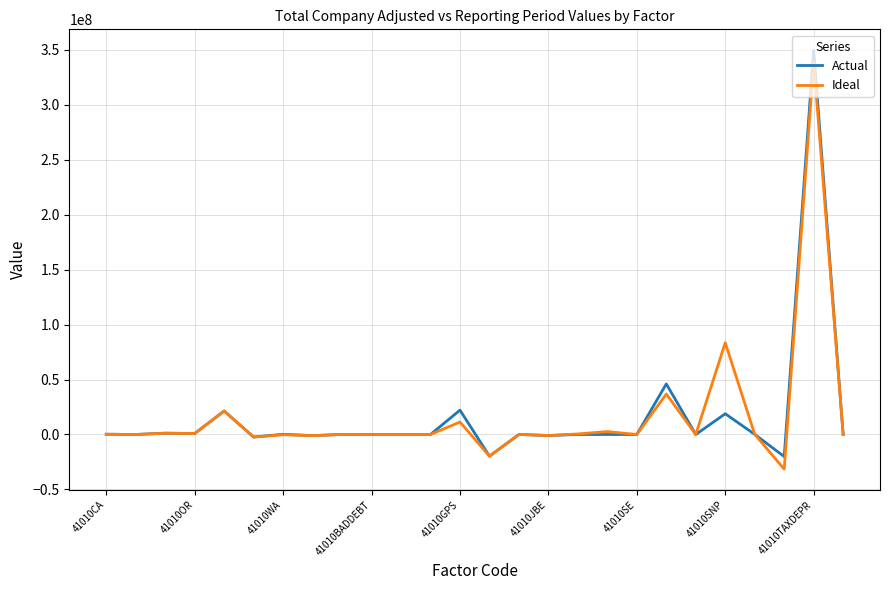

What is the maximum value for Actual?

349485592